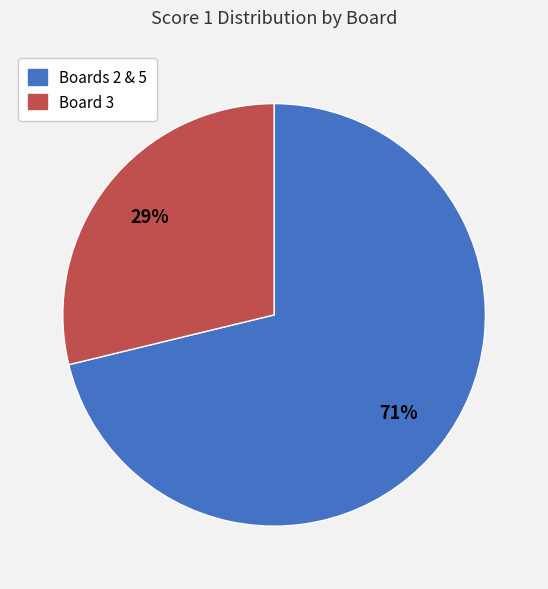

To the nearest percent, what is the difference between the largest and smallest slice percentages?

42%